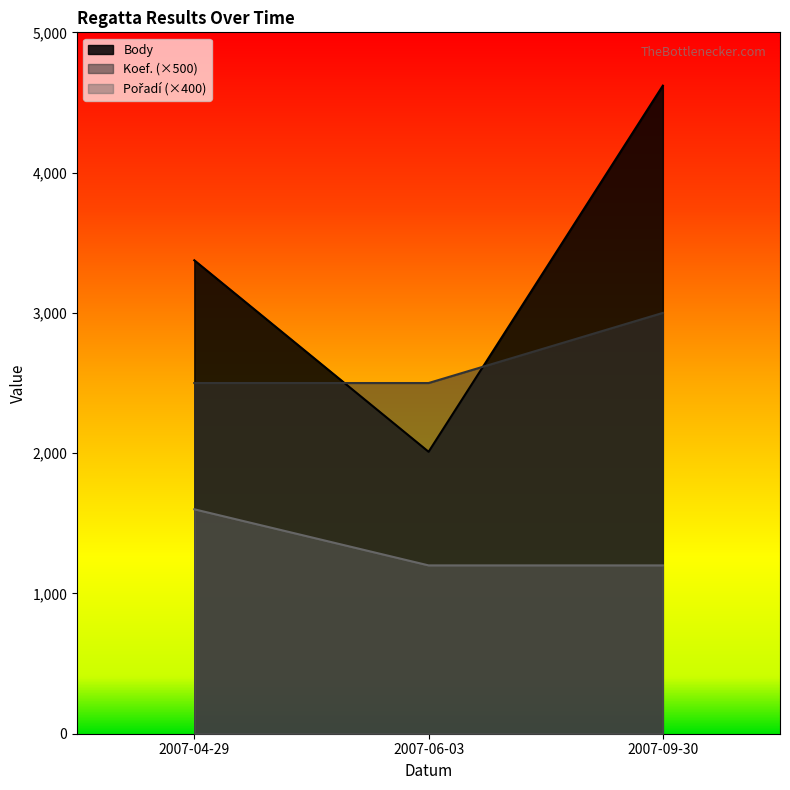

List the series in order of their overall mean, lowest first.

Pořadí, Koef., Body